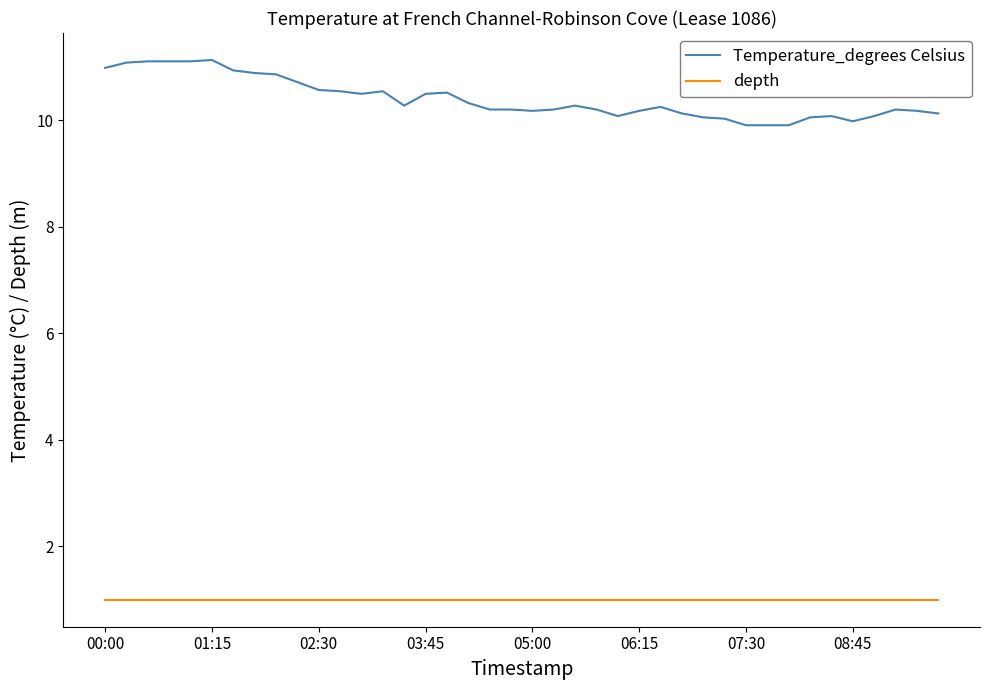

True or false: depth and Temperature_degrees Celsius cross at least once.

False